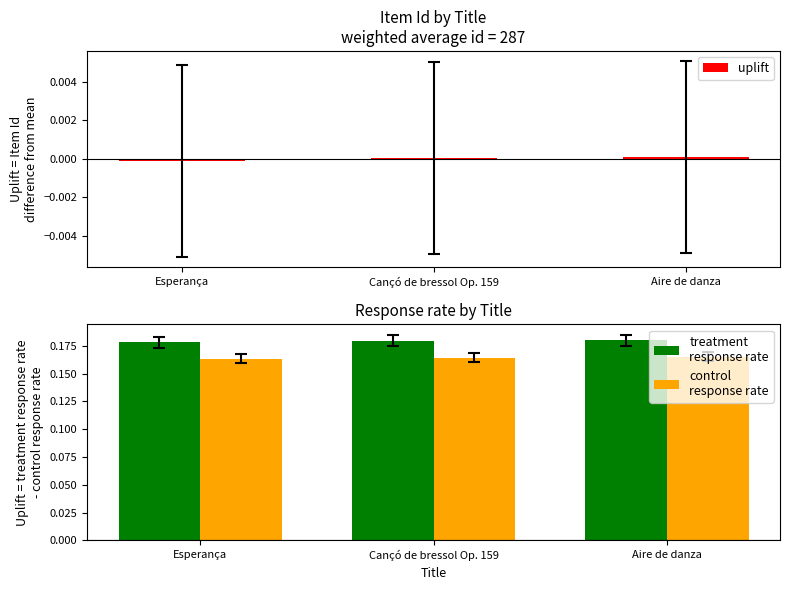

True or false: control
response rate has a value of 0.1 at Esperança.

False